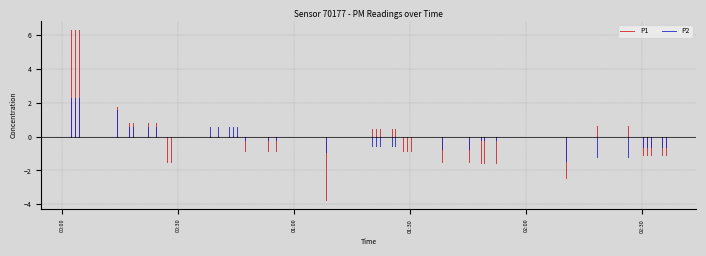

At 00:00, list the series in order from smallest to largest.

P1, P2